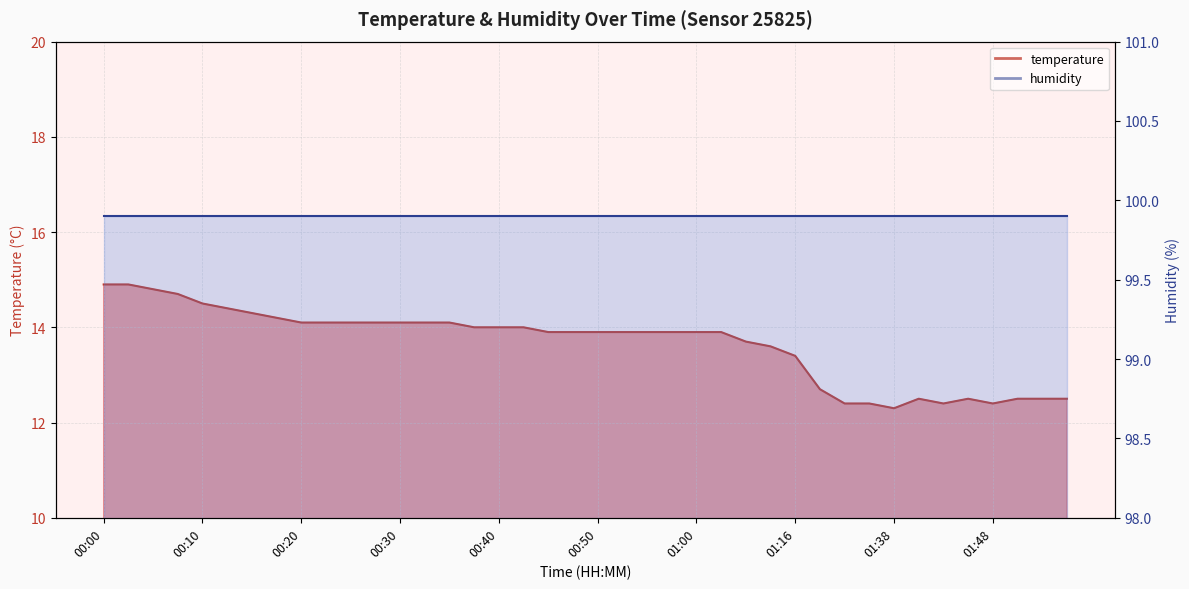

How many points are higher than both their immediate neighbors (excluding endpoints)?

2